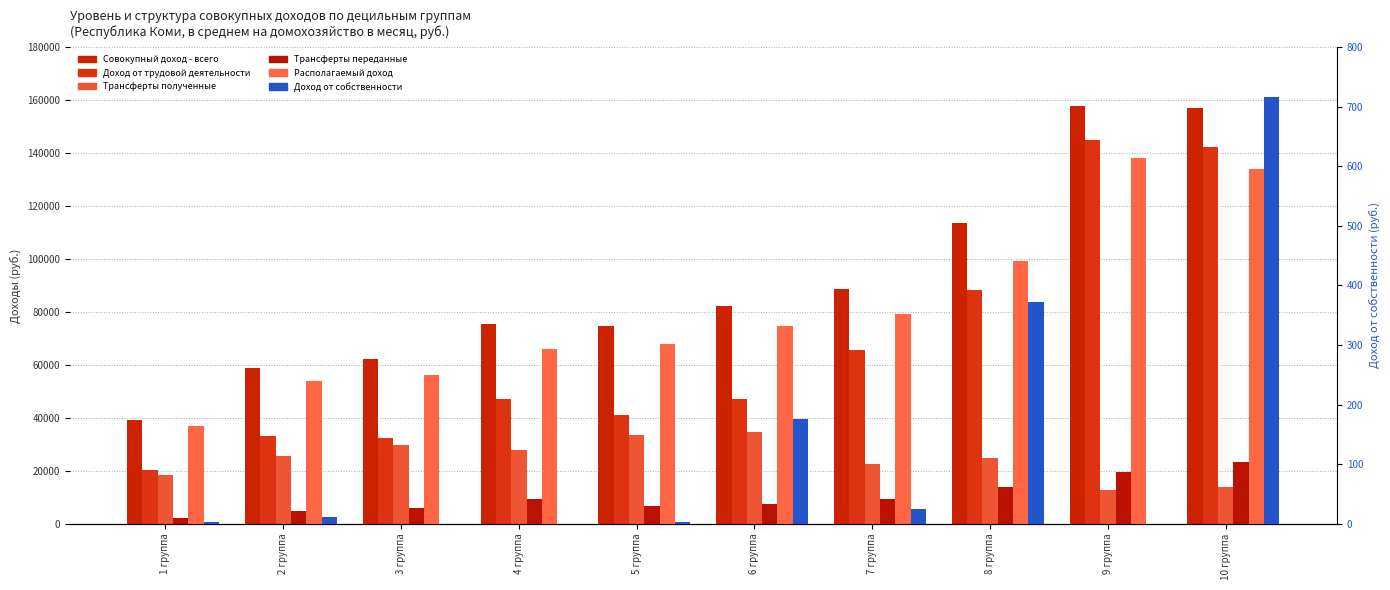

What is the total value across all series at 7 группа?

265473.9